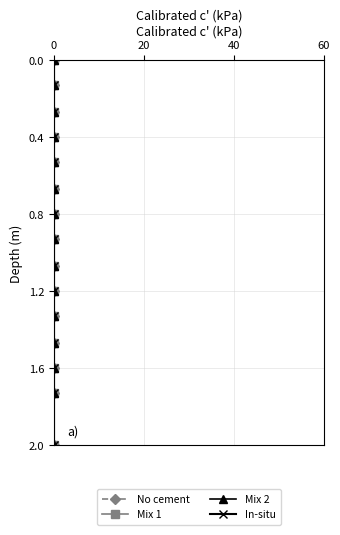

List the series in order of their peak value, highest first.

No cement, Mix 1, Mix 2, In-situ